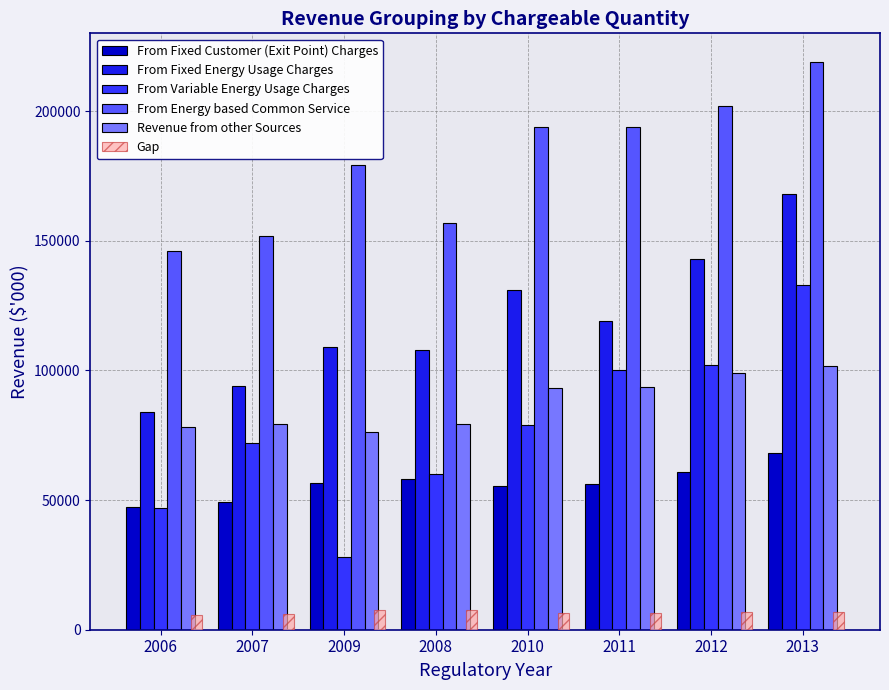

List the labels in order of From Fixed Energy Usage Charges value, largest first.

2013, 2012, 2010, 2011, 2009, 2008, 2007, 2006